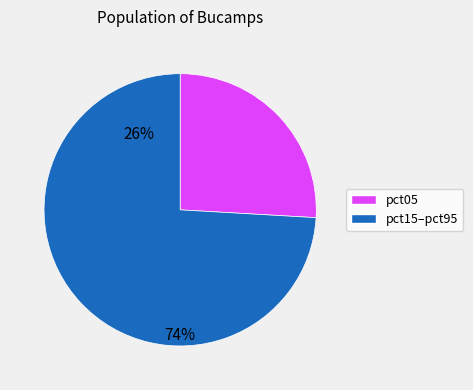

Is there a majority slice in this chart?

Yes